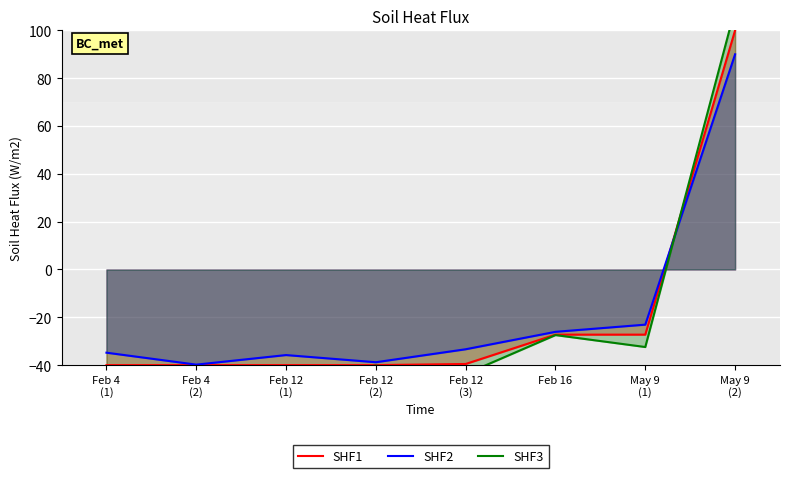

What is the label of the 3rd point from the left?

Feb 12
(1)